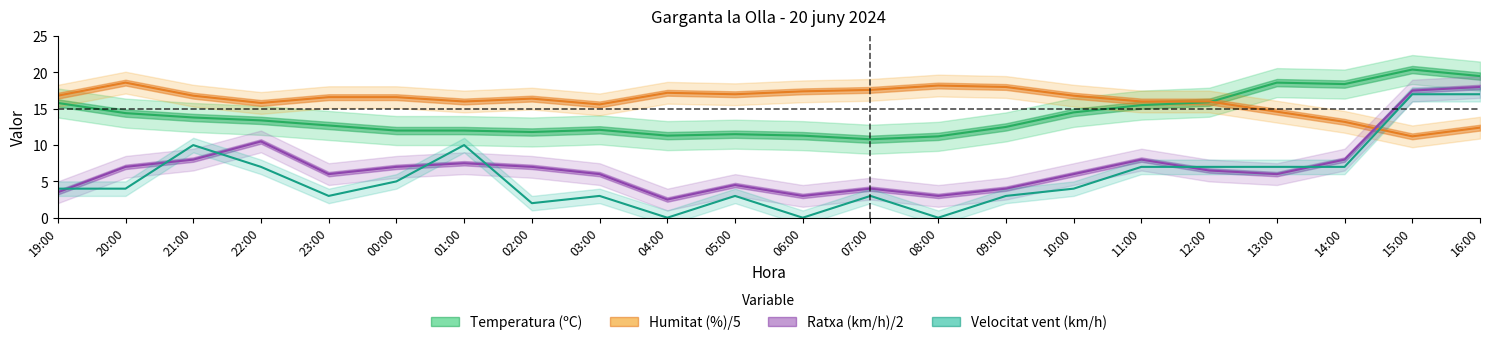

True or false: Velocitat vent (km/h) has a value of 3.0 at 09:00.

True